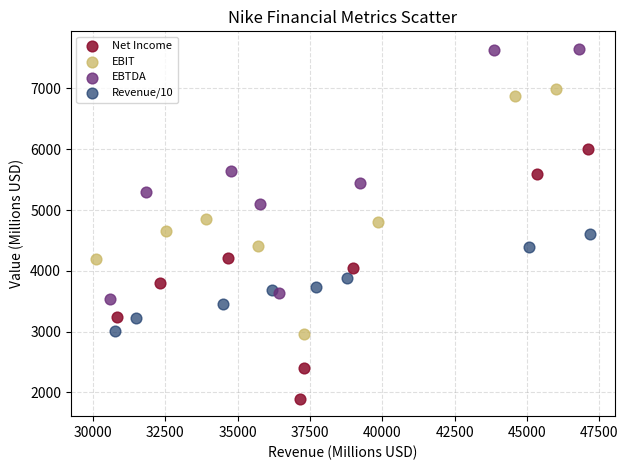

Which series contains the lowest Y value?

Net Income